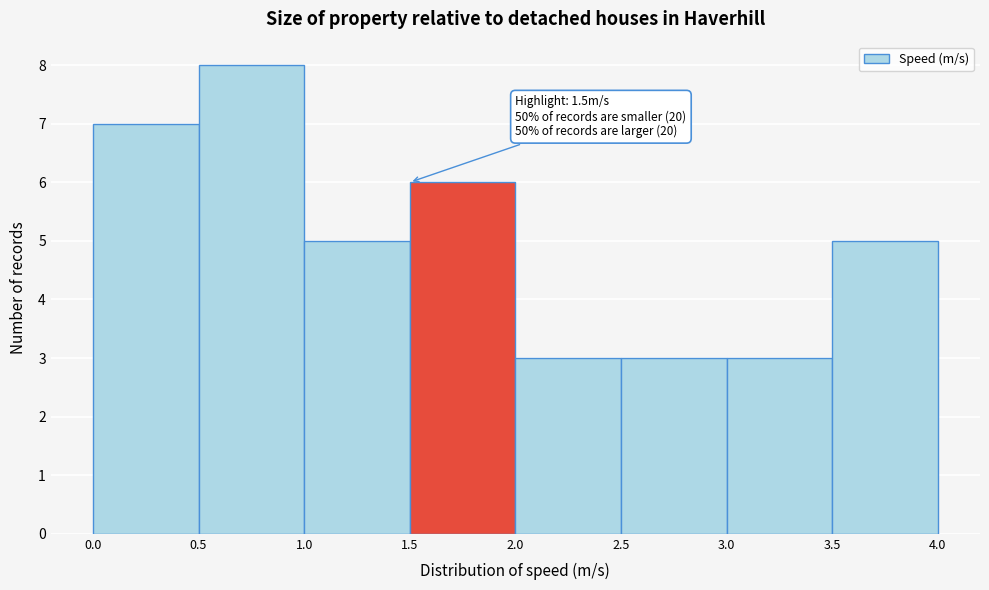

Over which range of the x-axis is the bar tallest?

0.5 to 1.0